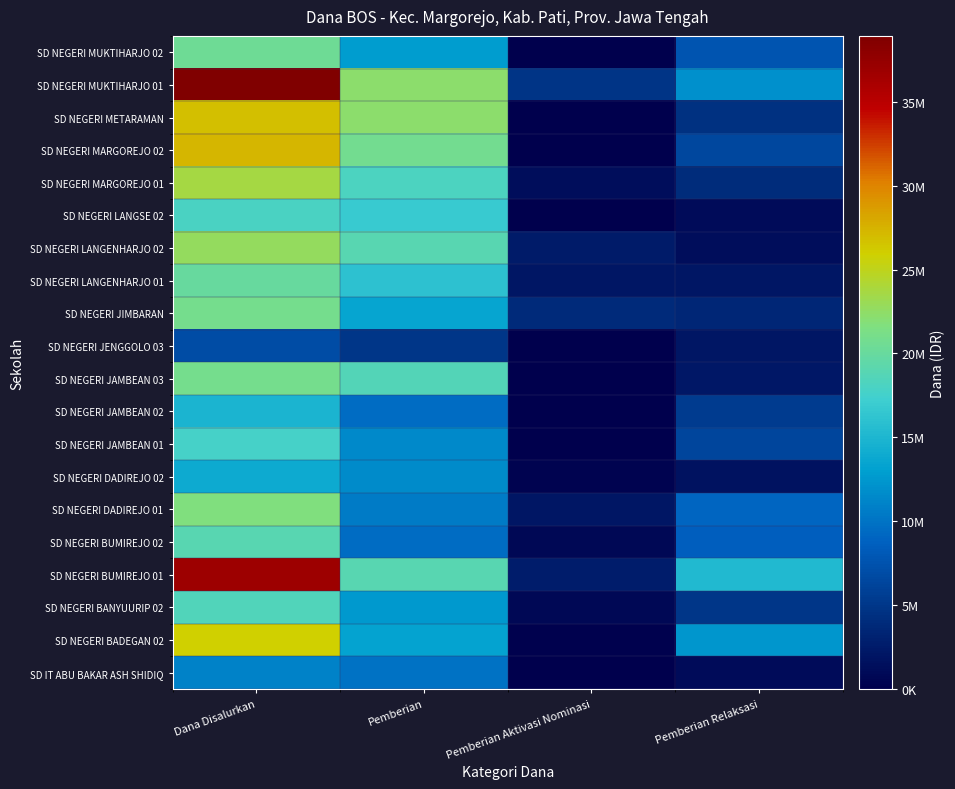

Rank the series by their maximum value, from highest to lowest.

SD NEGERI MUKTIHARJO 01, SD NEGERI BUMIREJO 01, SD NEGERI MARGOREJO 02, SD NEGERI METARAMAN, SD NEGERI BADEGAN 02, SD NEGERI MARGOREJO 01, SD NEGERI LANGENHARJO 02, SD NEGERI DADIREJO 01, SD NEGERI JAMBEAN 03, SD NEGERI JIMBARAN, SD NEGERI MUKTIHARJO 02, SD NEGERI LANGENHARJO 01, SD NEGERI BUMIREJO 02, SD NEGERI BANYUURIP 02, SD NEGERI LANGSE 02, SD NEGERI JAMBEAN 01, SD NEGERI JAMBEAN 02, SD NEGERI DADIREJO 02, SD IT ABU BAKAR ASH SHIDIQ, SD NEGERI JENGGOLO 03